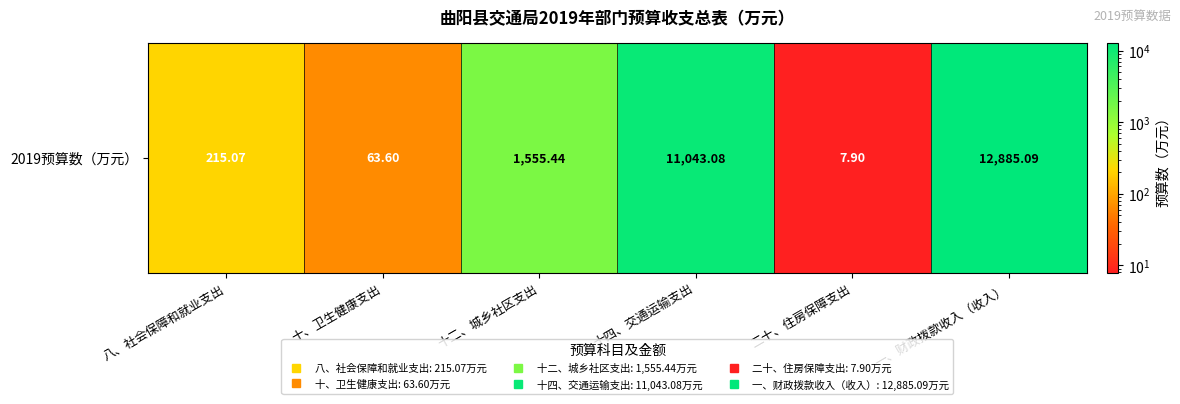

Reading left to right, transcribe all the data shown in this chart.

215.1	63.6	1555.4	11043.1	7.9	12885.1